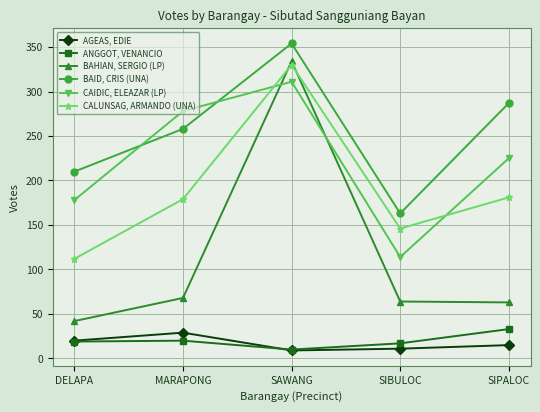

What is the difference between the maximum and minimum values in the AGEAS, EDIE series?

20